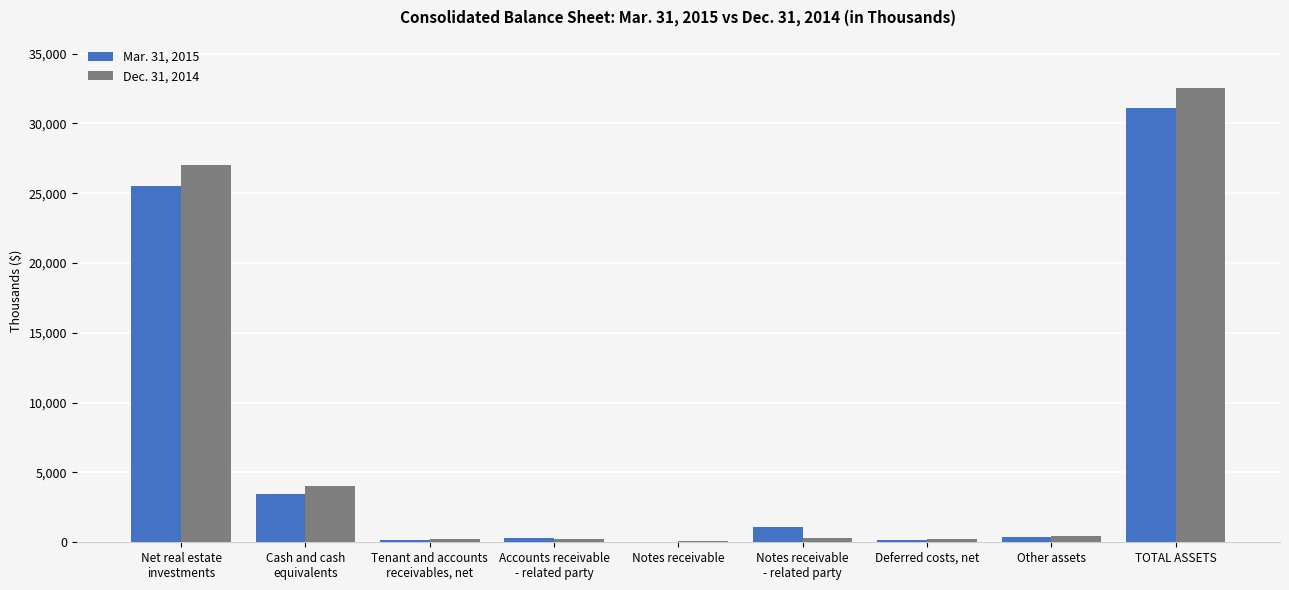

Which category has the highest value in the Dec. 31, 2014 series?

TOTAL ASSETS